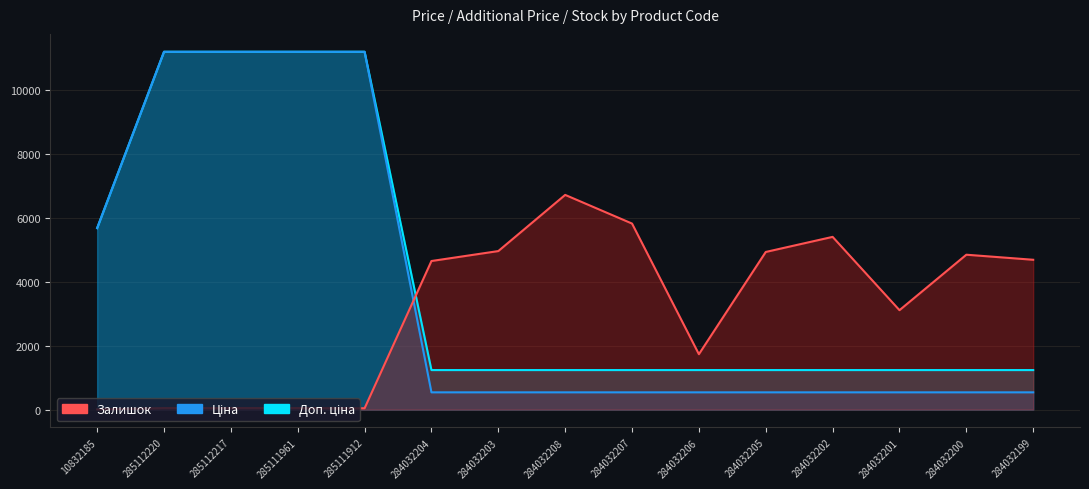

Between 285111912 and 284032203, which series saw the biggest shift?

Ціна